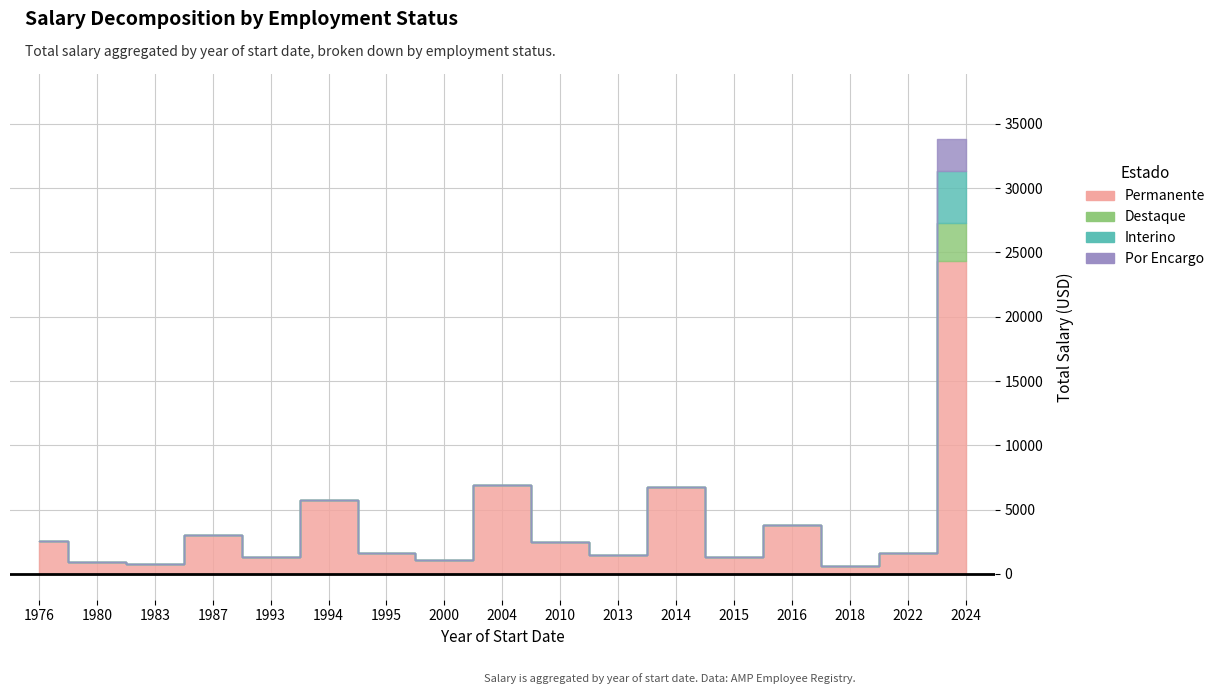

What is the maximum value for Interino?

4000